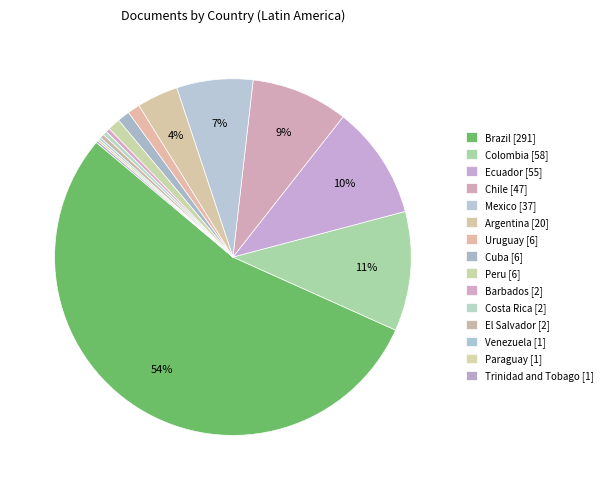

True or false: Ecuador accounts for 10% of the total.

True